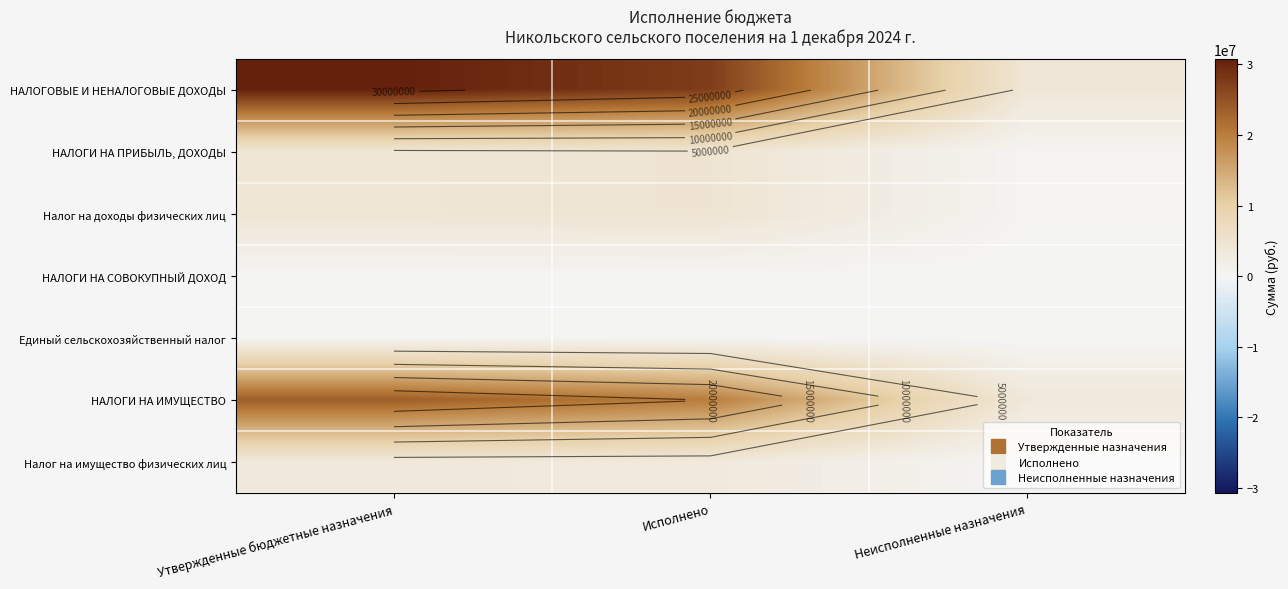

At which category is the sum across all series the highest?

Утвержденные бюджетные назначения